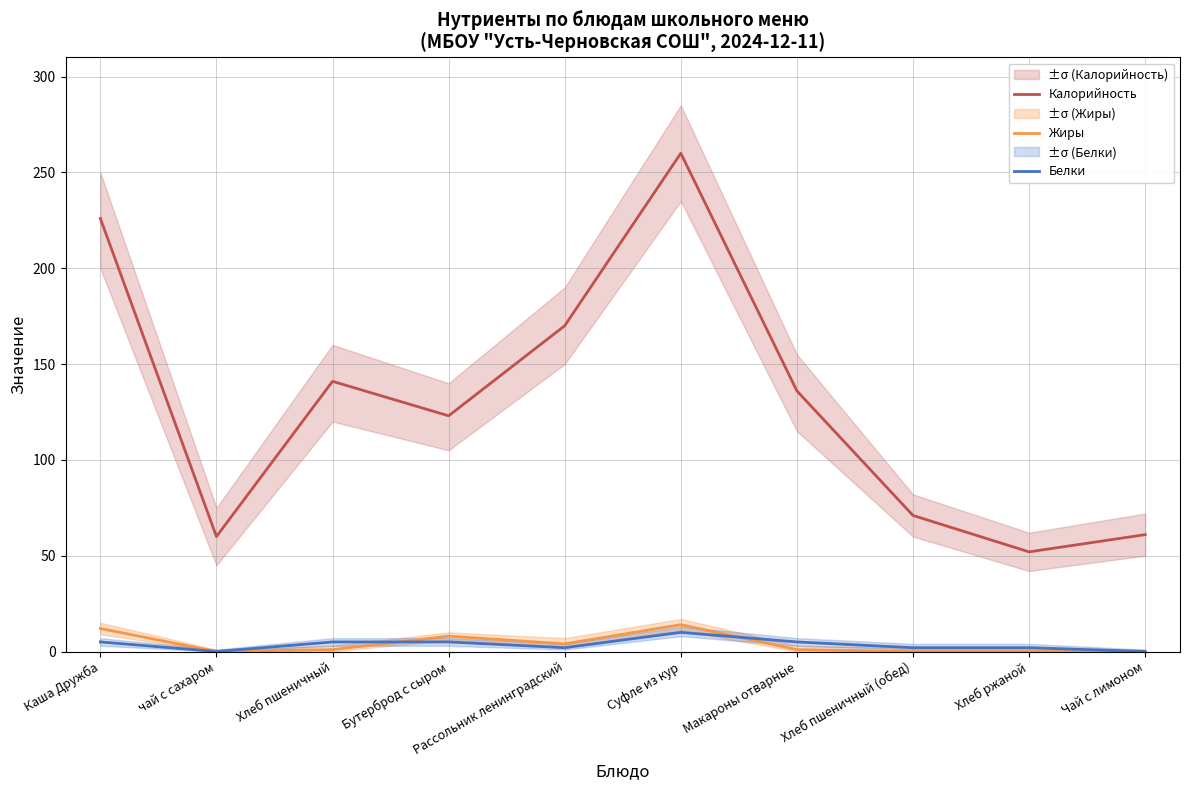

The value of Жиры at Хлеб пшеничный is 2. True or false?

False